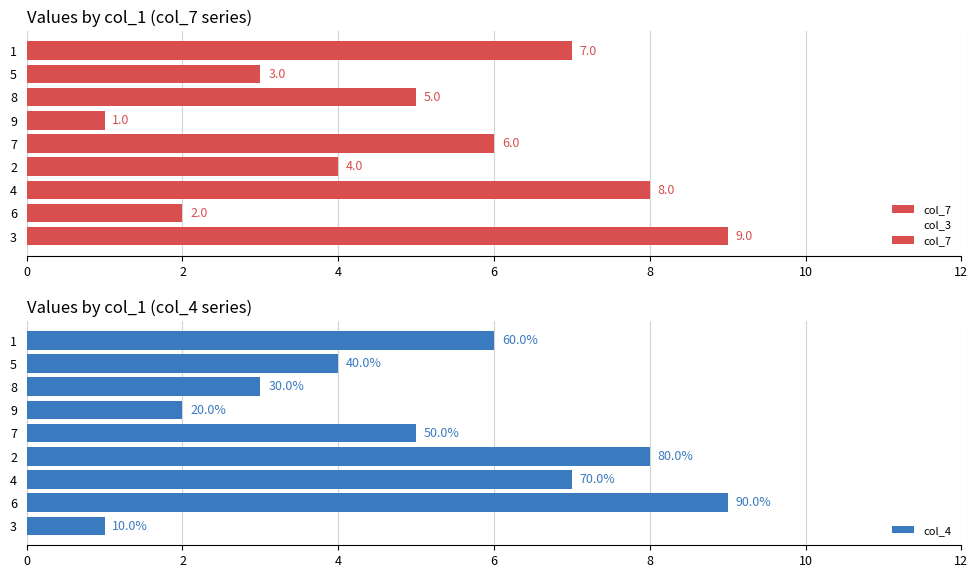

Which series has the largest total across all categories?

col_7